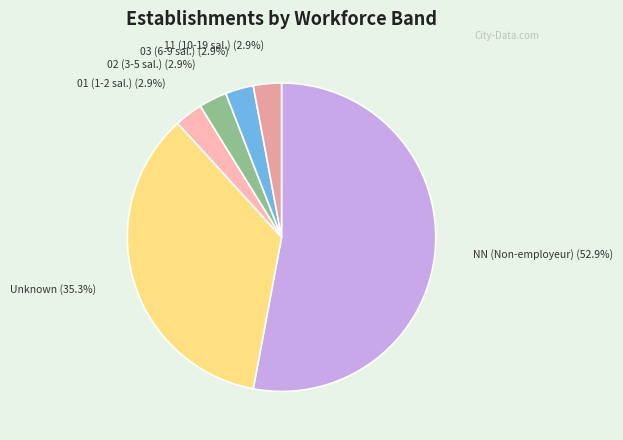

How many slices are in this pie chart?

6